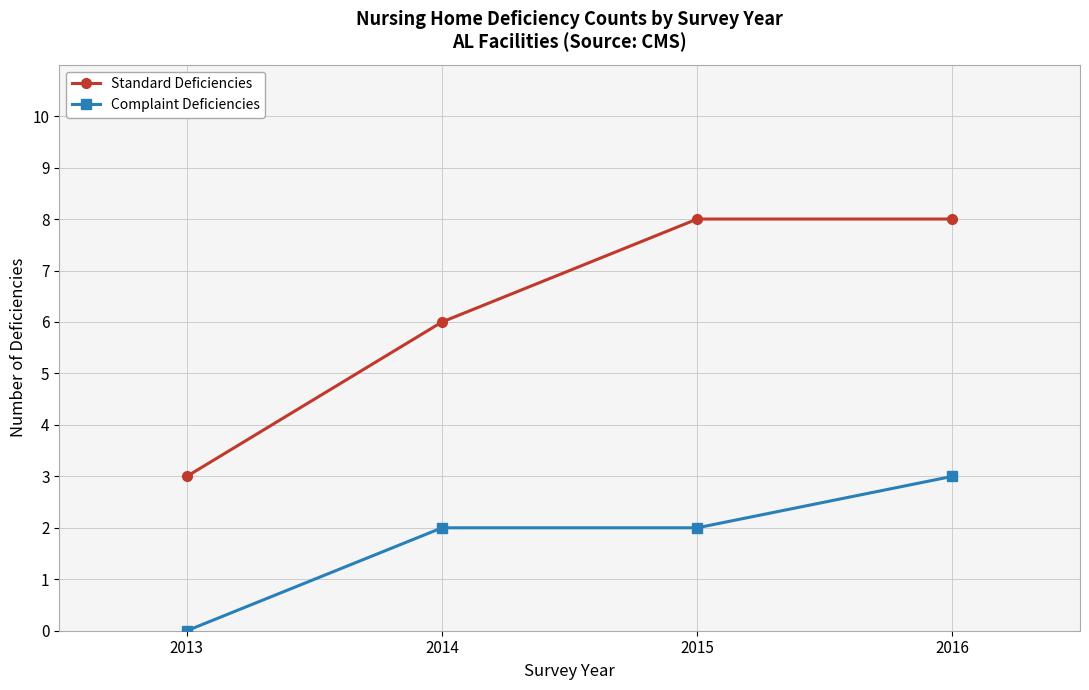

Reading right to left, transcribe all the data shown in this chart.

Standard Deficiencies: 2016=8	2015=8	2014=6	2013=3
Complaint Deficiencies: 2016=3	2015=2	2014=2	2013=0